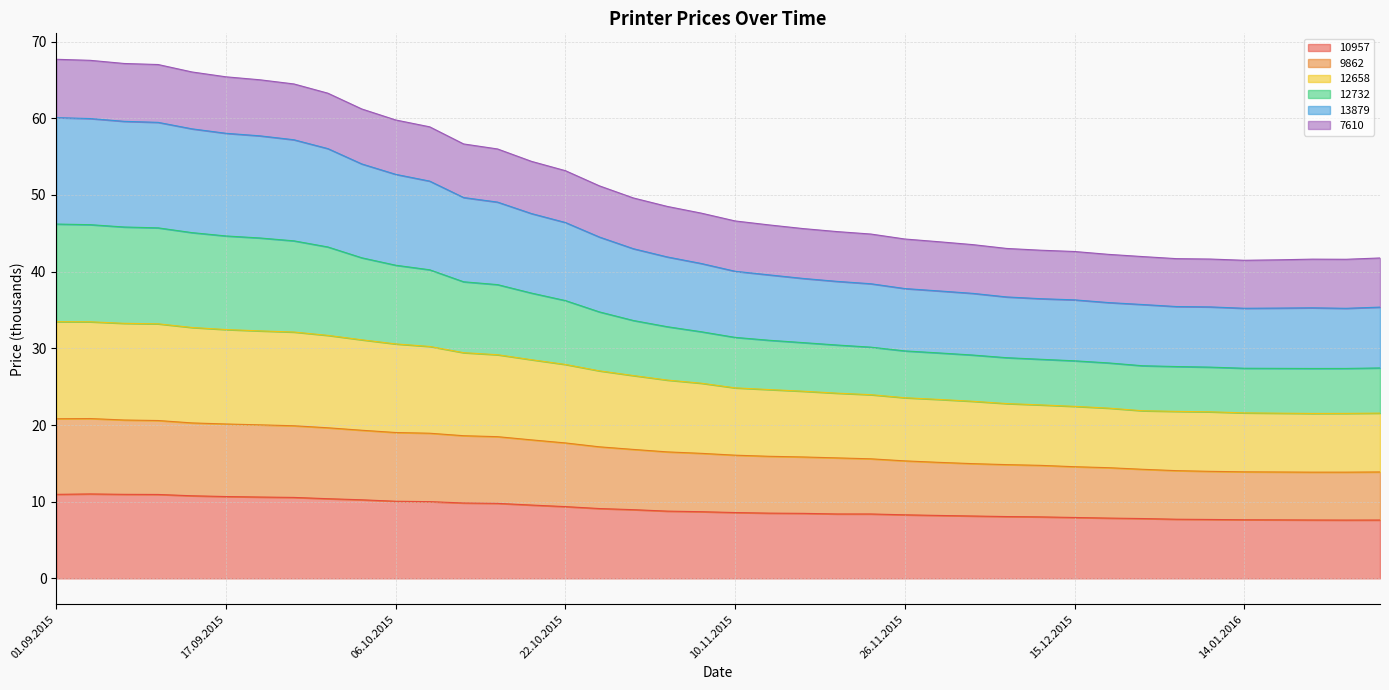

Does the chart have visible grid lines?

Yes